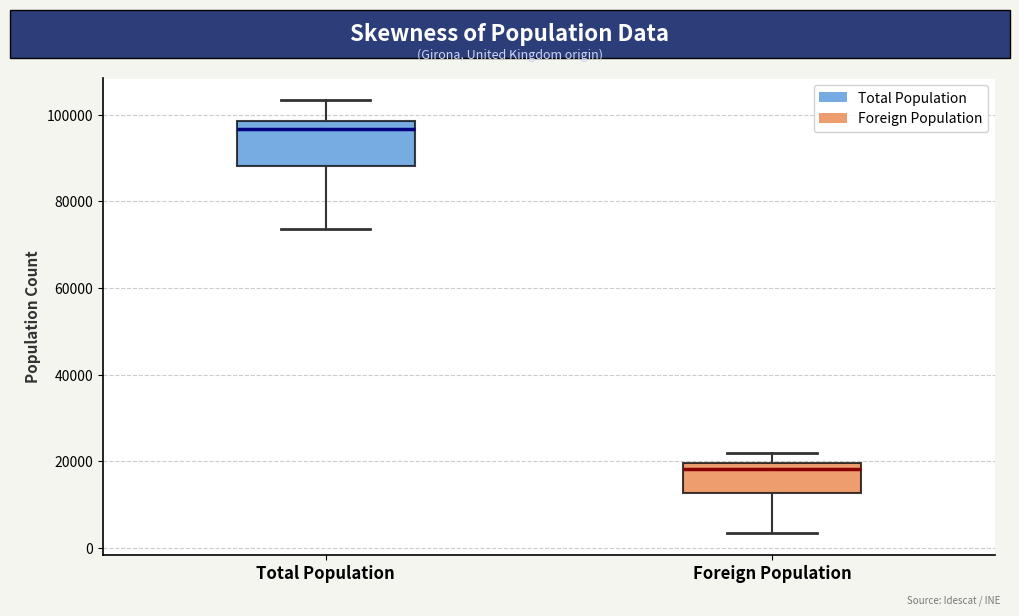

Reading left to right, read every box against the y-axis: the position of its median line, the range the box covers, and the ends of its whiskers. The values are not printed on the chart, so give them approximately, as read against the axis.

Total Population: median 96000, box 88000 to 98000, whiskers 74000 to 104000
Foreign Population: median 18000, box 12000 to 20000, whiskers 4000 to 22000